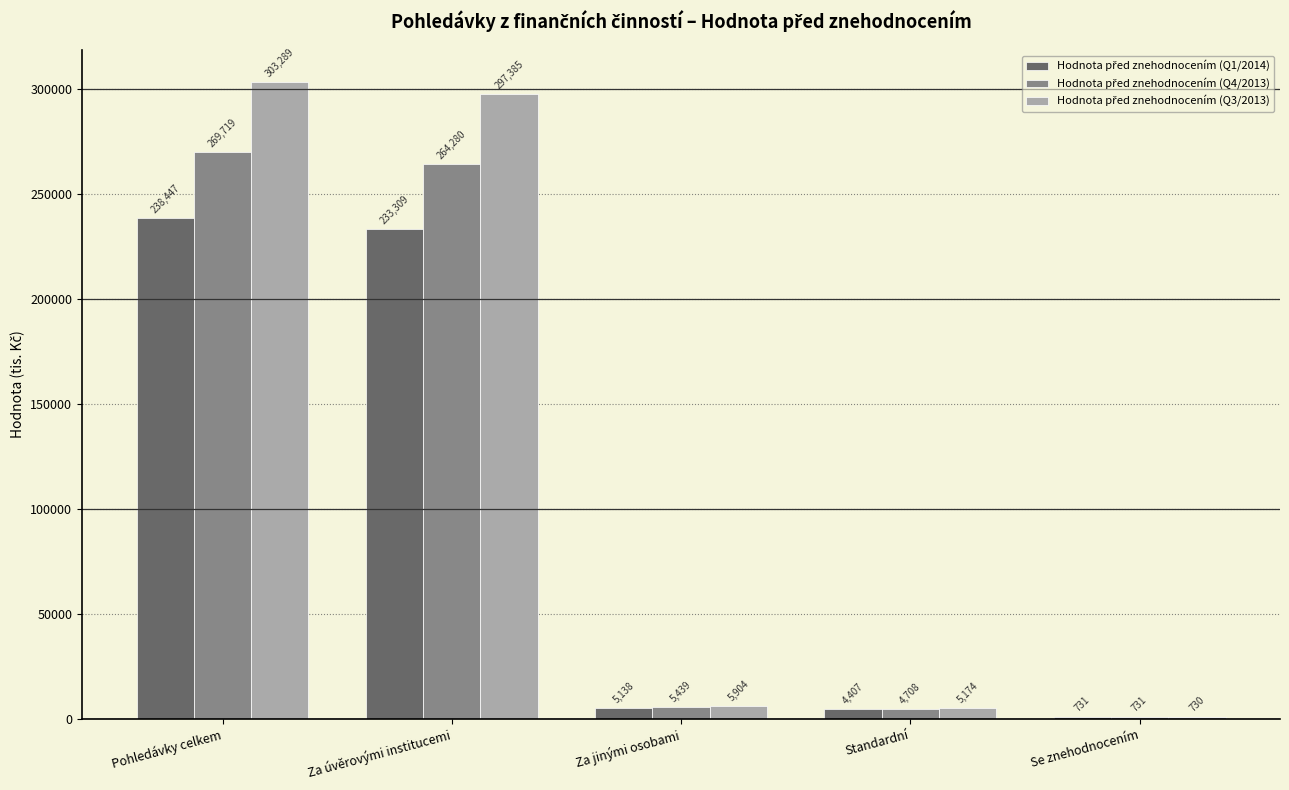

At which category does the chart reach its peak across all series?

Pohledávky celkem